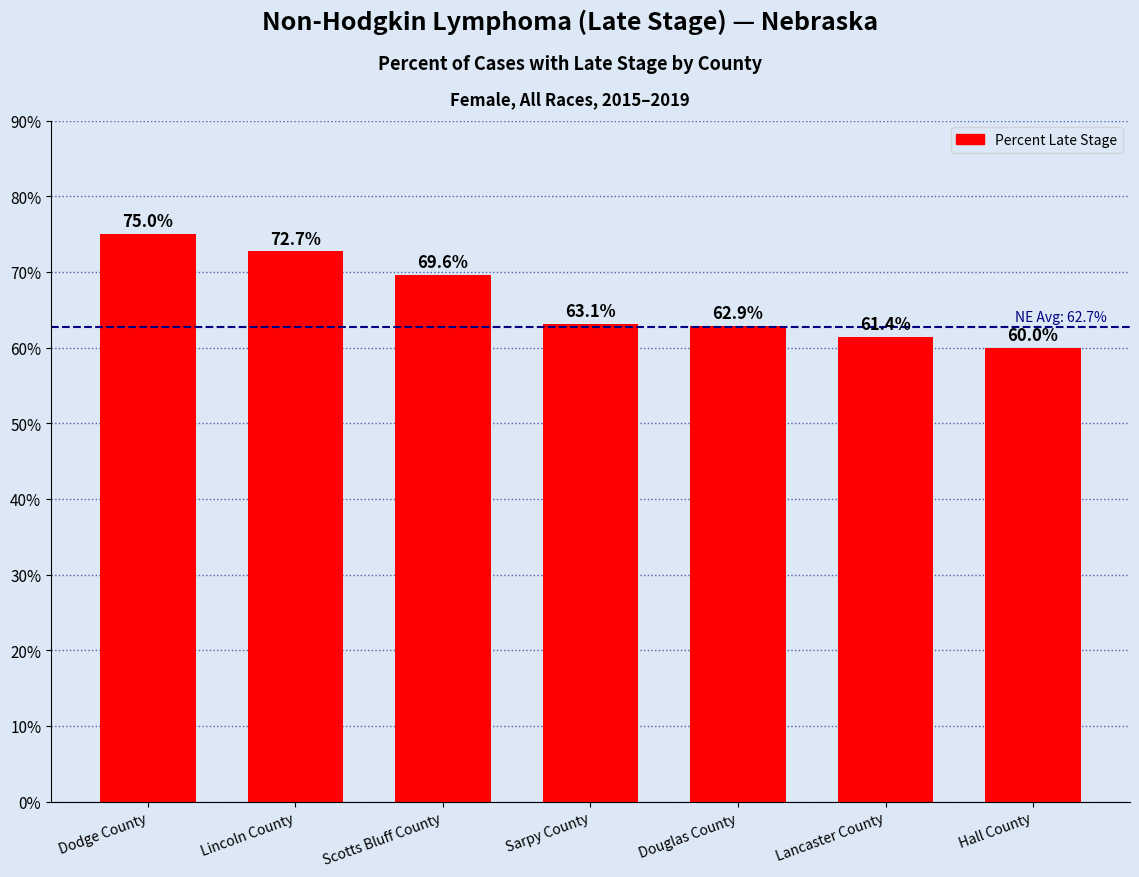

What is the label of the 5th bar from the right?

Scotts Bluff County